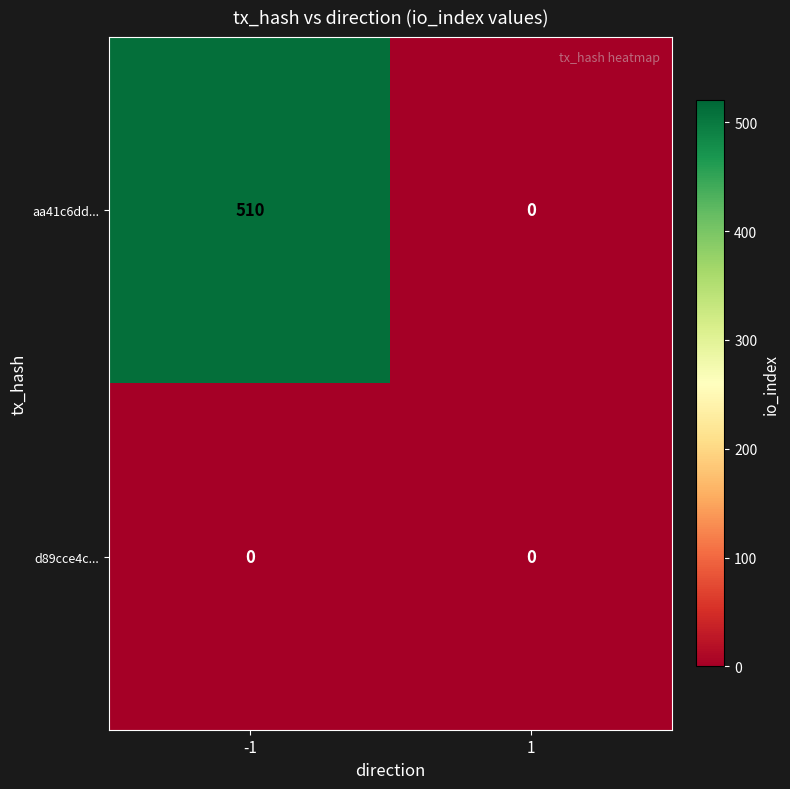

Rank the series by their maximum value, from lowest to highest.

d89cce4c..., aa41c6dd...